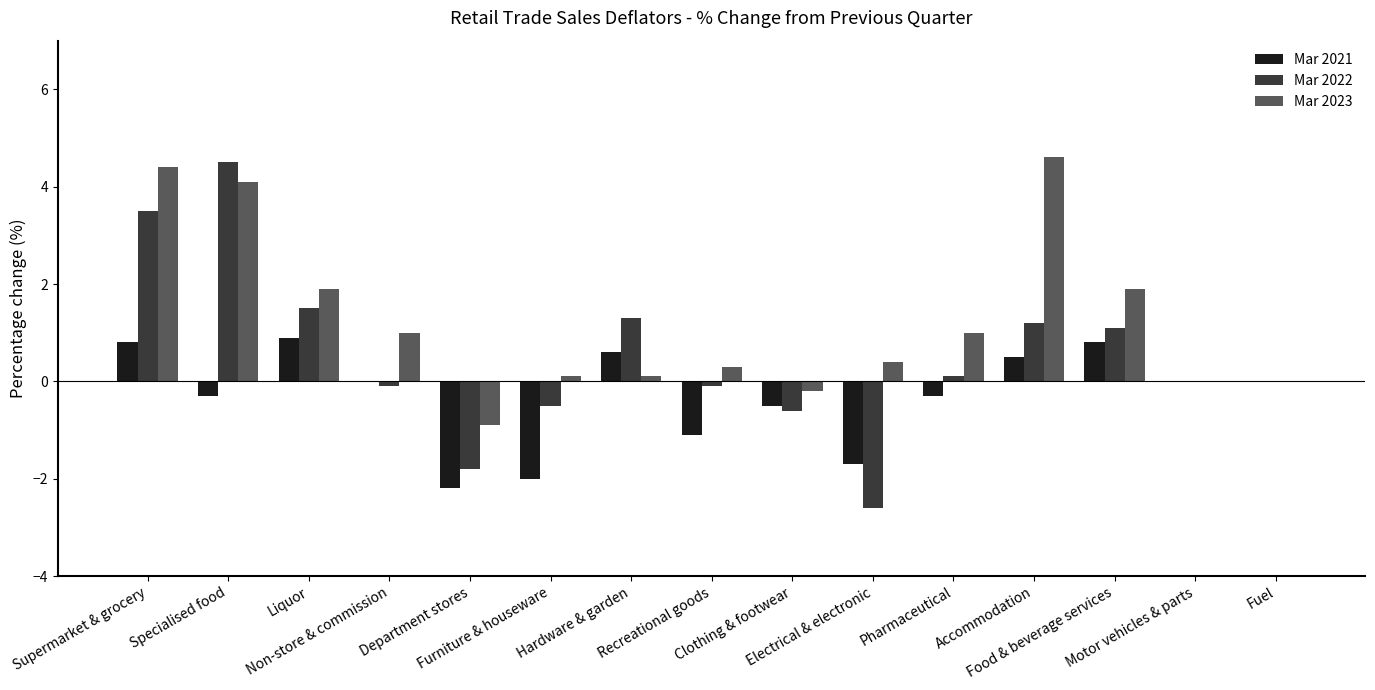

Is it true that Mar 2023 equals 1.6 at Non-store & commission?

False